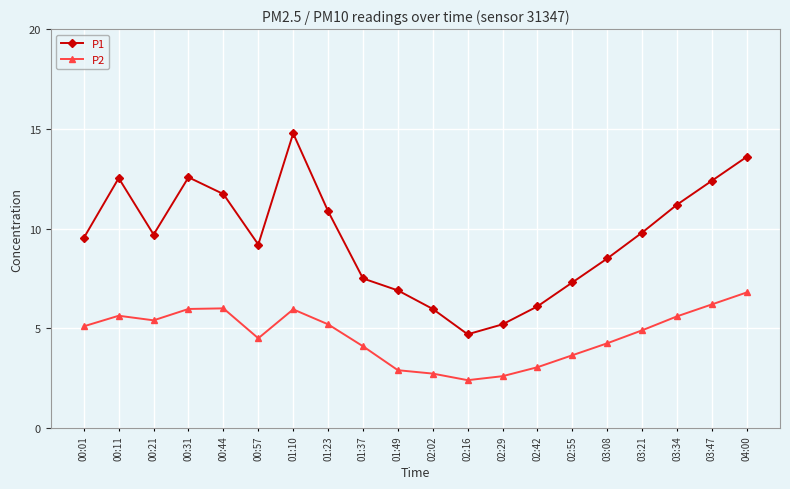

What is the average value of the P1 series?

9.5